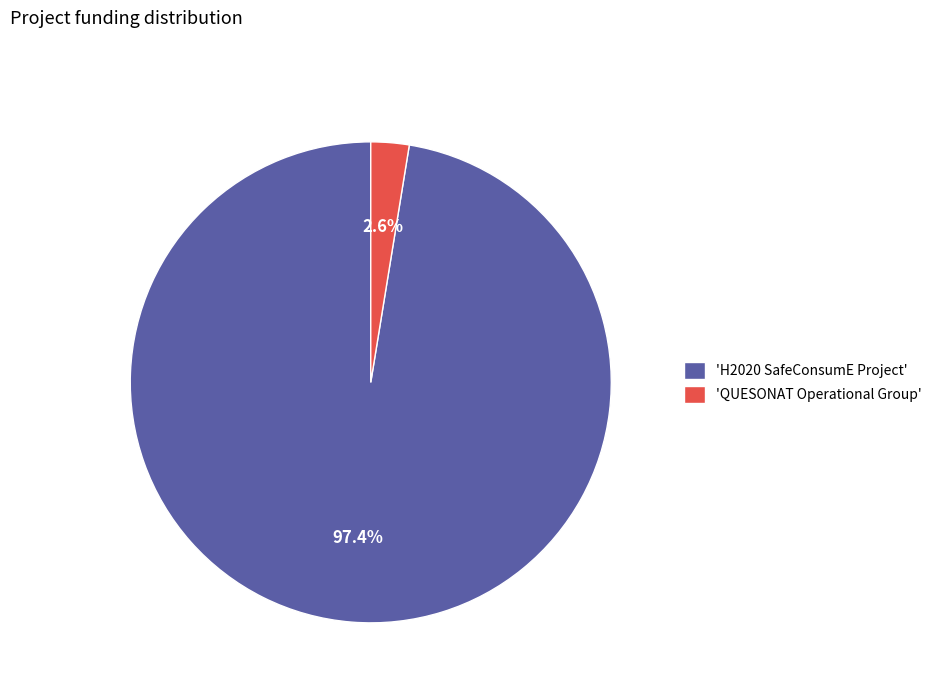

Which slice represents more than half of the pie?

'H2020 SafeConsumE Project'